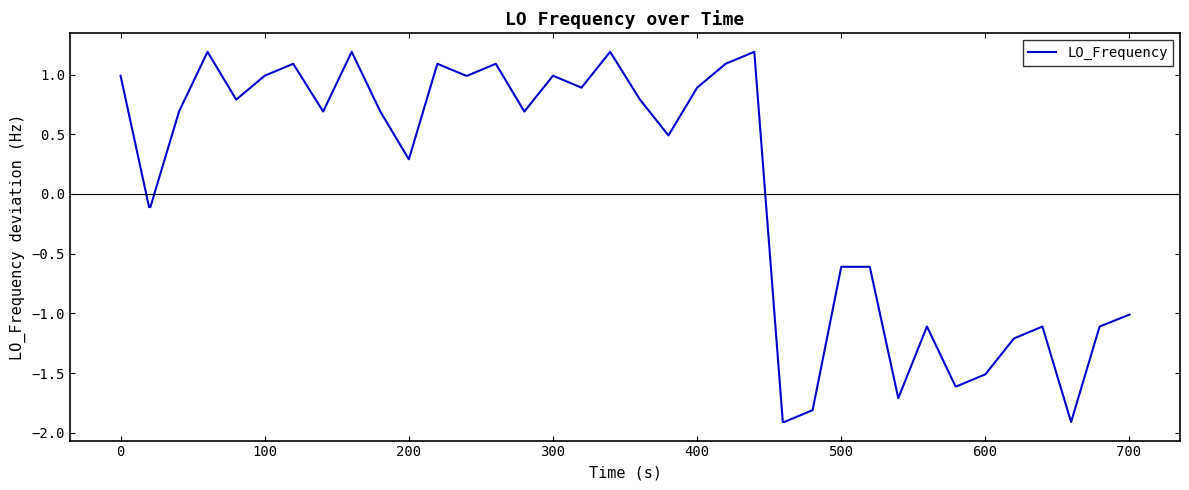

What is the greatest value displayed?

1.2